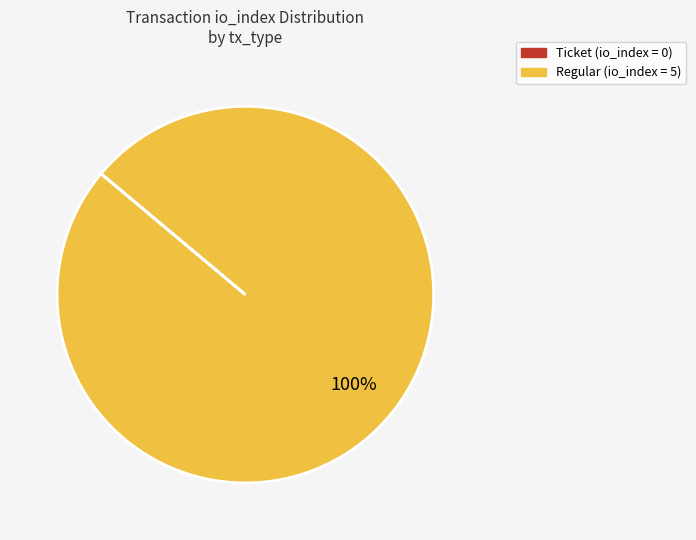

Which category has the biggest portion of the pie?

Regular